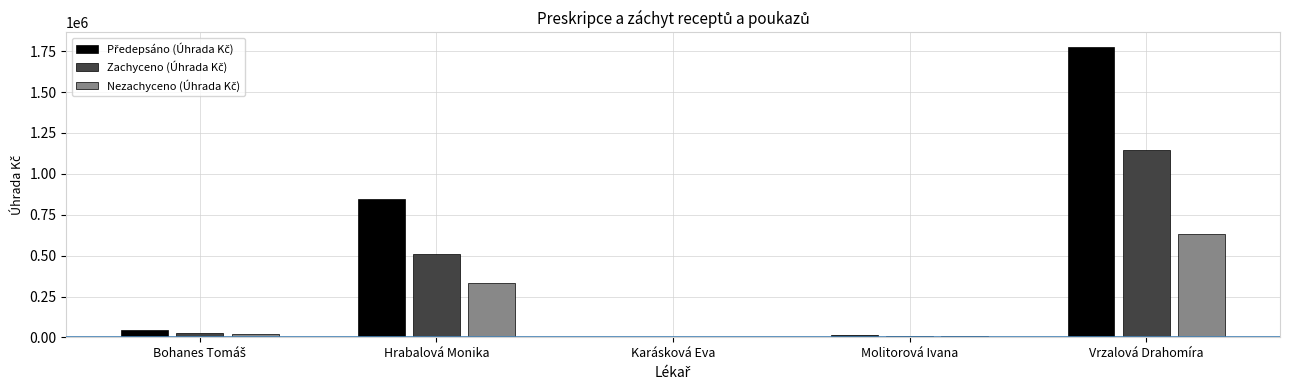

Are the bars horizontal?

No